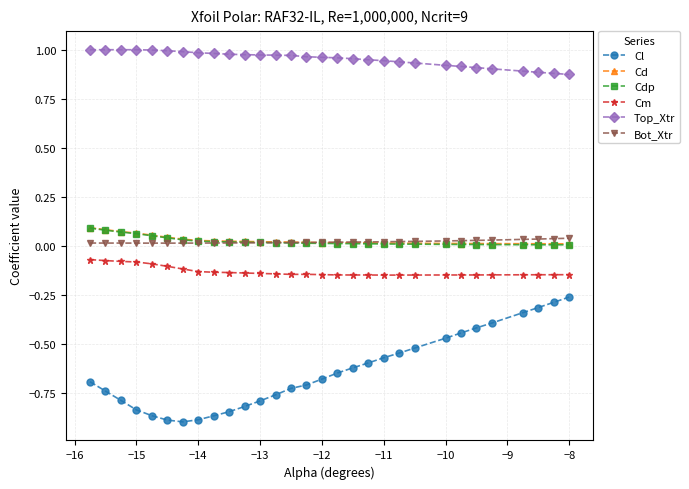

Which series has the largest range (max minus min)?

Cl